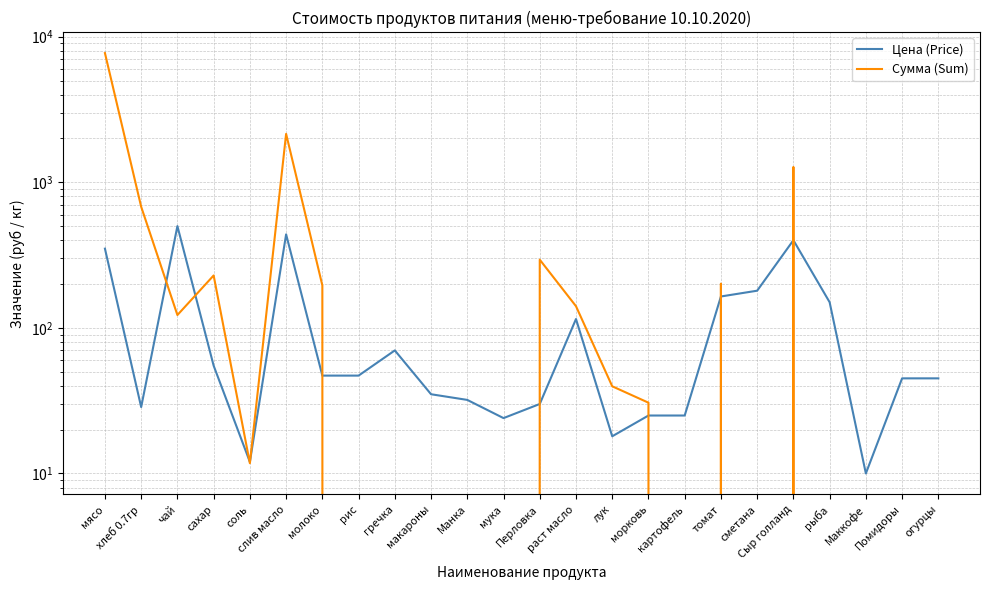

Reading right to left, extract all data points from this chart.

Цена (Price): огурцы=45.0	Помидоры=45.0	Маккофе=10.0	рыба=150.0	Сыр голланд=400.0	сметана=180.0	томат=164.3	картофель=25.0	морковь=25.0	лук=18.0	раст масло=115.0	Перловка=30.0	мука=24.0	Манка=32.0	макароны=35.0	гречка=70.0	рис=47.0	молоко=47.0	слив масло=438.9	соль=12.0	сахар=55.0	чай=500.0	хлеб 0.7гр=28.6	мясо=350.0
Сумма (Sum): огурцы=0.0	Помидоры=0.0	Маккофе=0.0	рыба=0.0	Сыр голланд=1274.0	сметана=0.0	томат=201.3	картофель=0.0	морковь=30.6	лук=39.7	раст масло=140.9	Перловка=294.0	мука=0.0	Манка=0.0	макароны=0.0	гречка=0.0	рис=0.0	молоко=195.8	слив масло=2150.6	соль=11.8	сахар=229.1	чай=122.5	хлеб 0.7гр=679.0	мясо=7717.5